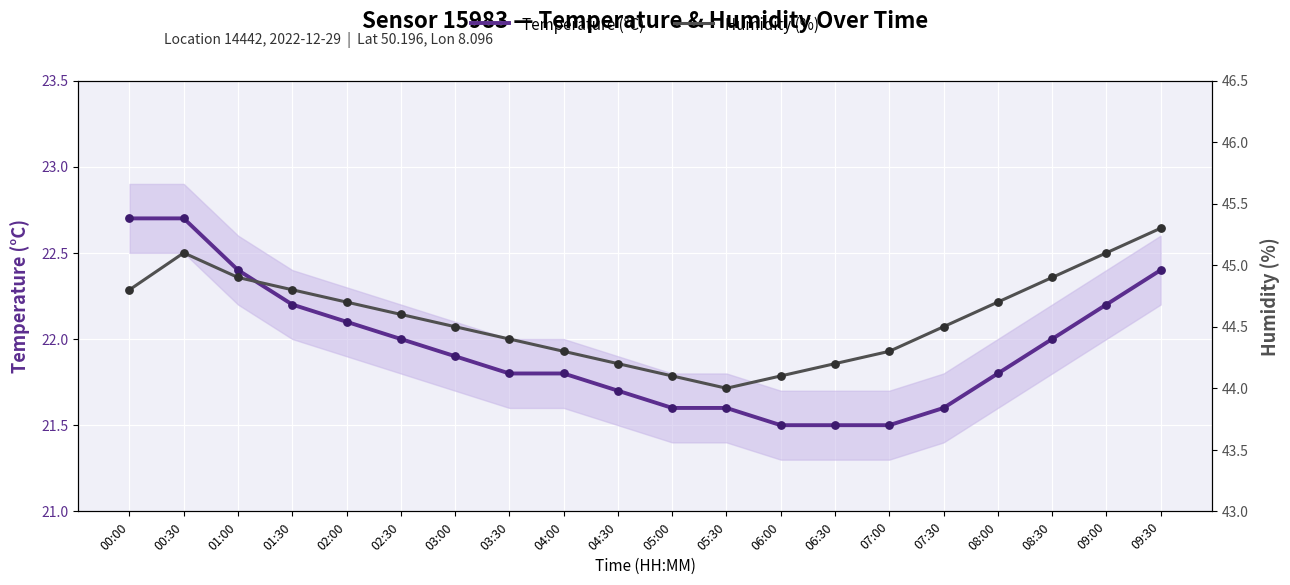

What are all the series names shown in the legend?

Temperature (°C), Humidity (%)